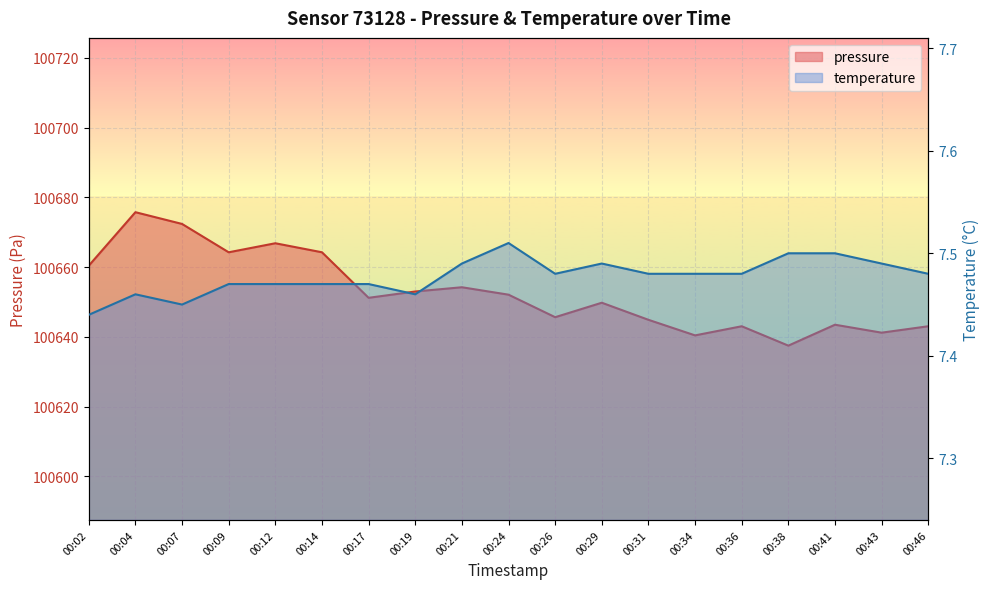

Reading left to right, what are all the values shown in this chart?

pressure: 100660.4	100675.8	100672.4	100664.2	100666.8	100664.2	100651.2	100653.0	100654.2	100652.1	100645.6	100649.8	100644.9	100640.4	100643.0	100637.5	100643.5	100641.2	100643.0
temperature: 7.4	7.5	7.5	7.5	7.5	7.5	7.5	7.5	7.5	7.5	7.5	7.5	7.5	7.5	7.5	7.5	7.5	7.5	7.5